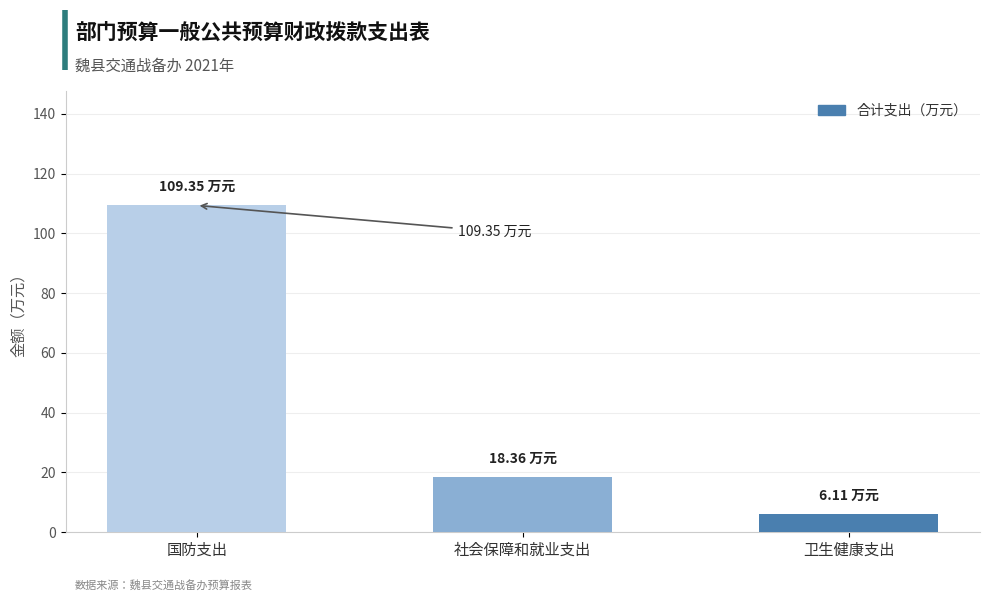

The value at 社会保障和就业支出 is 7.4. True or false?

False